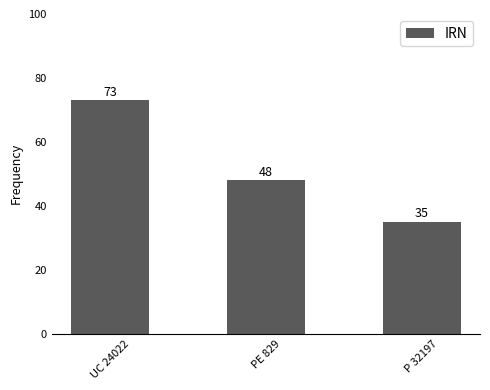

How many data points does each series have?

3